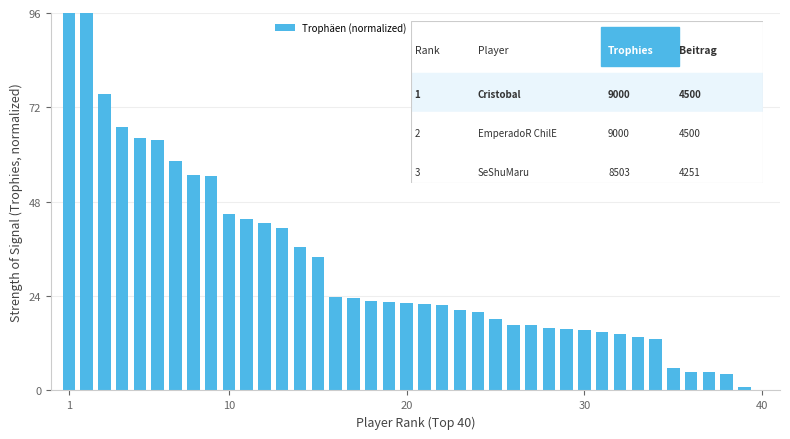

What is the greatest value displayed?

96.0